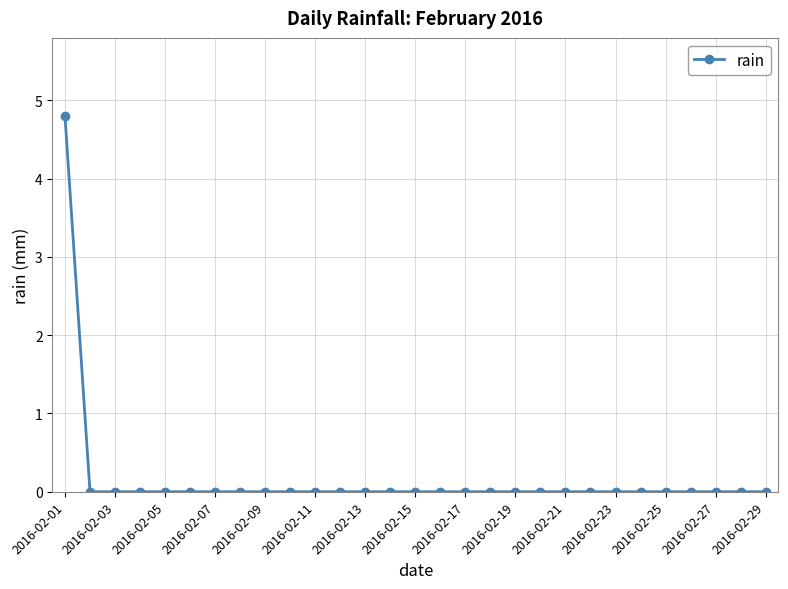

What is the maximum value shown in the chart?

4.8